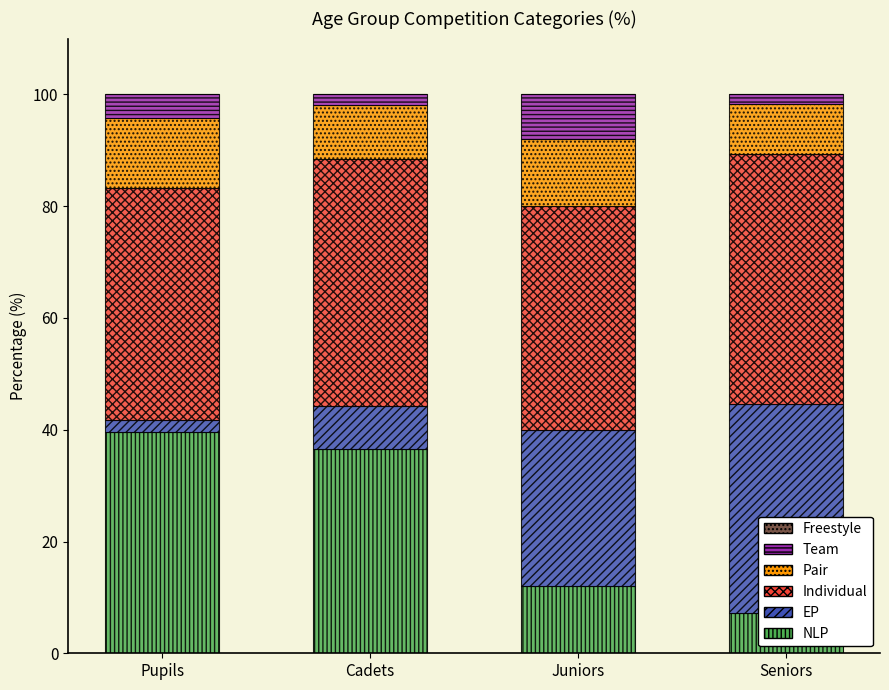

What is the sum of all Team values?

15.9